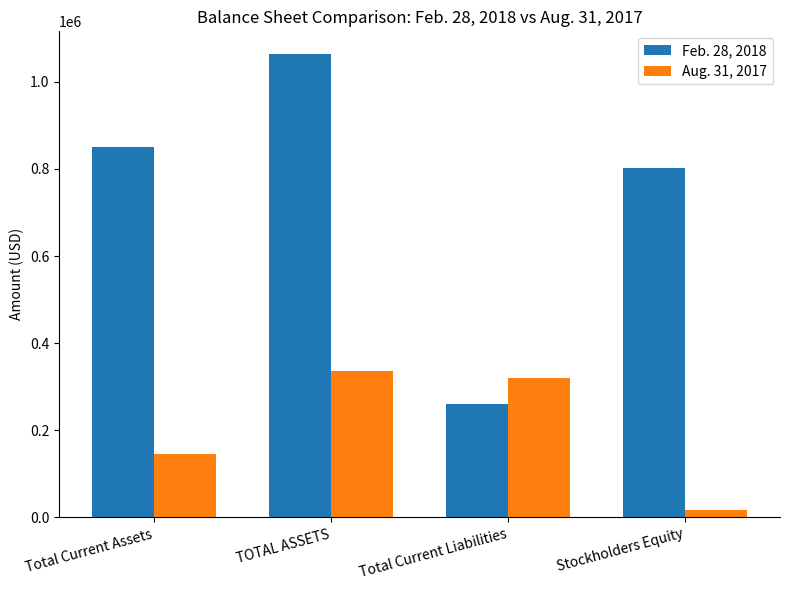

What is the difference between the Aug. 31, 2017 values at TOTAL ASSETS and Stockholders Equity?

319345